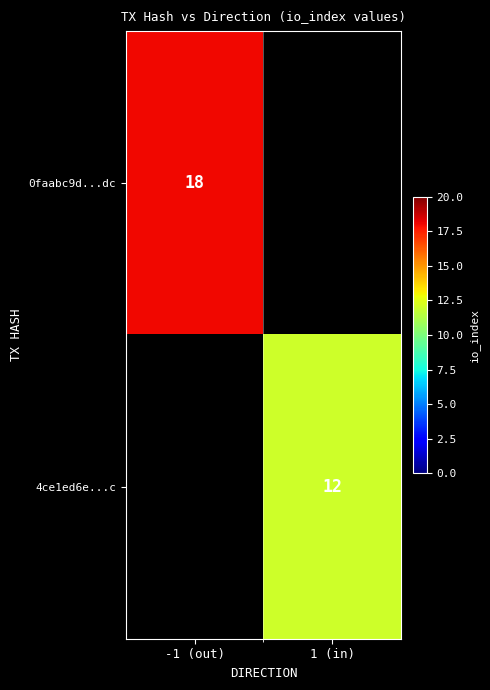

At how many categories does at least one series exceed 12?

1